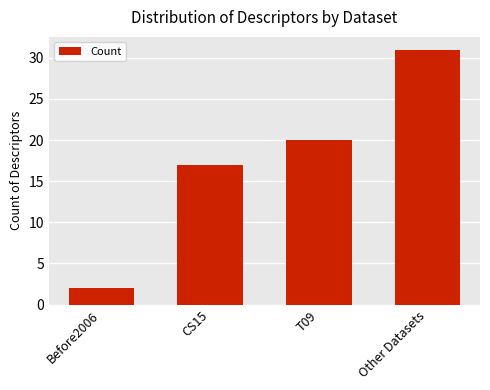

Read the value at Other Datasets, to the nearest 5.

30